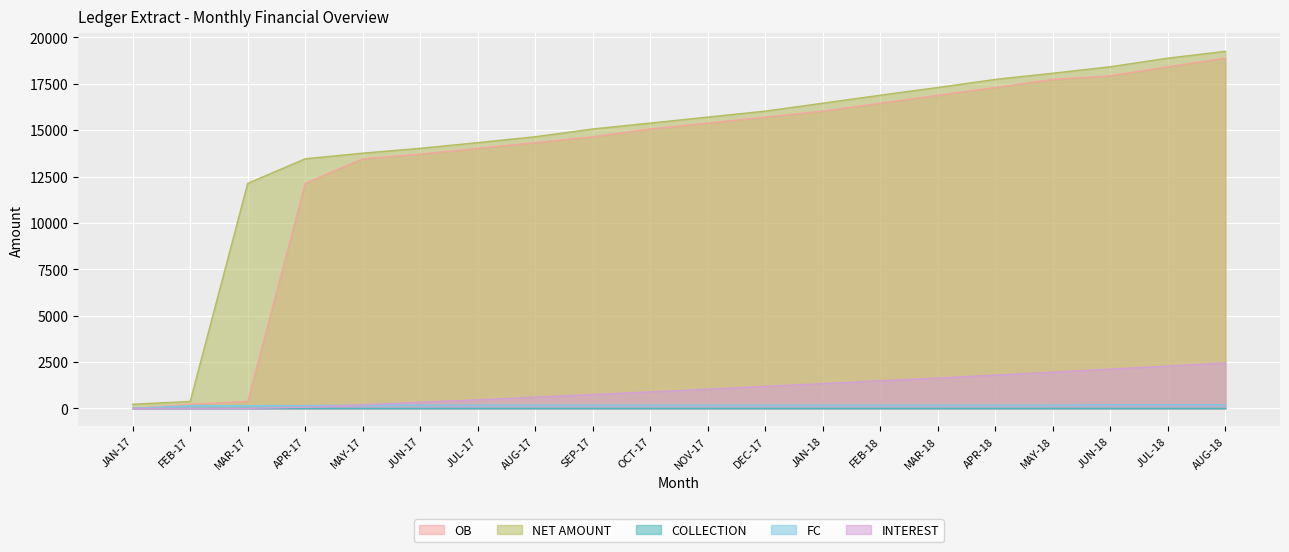

True or false: INTEREST and OB cross at least once.

False